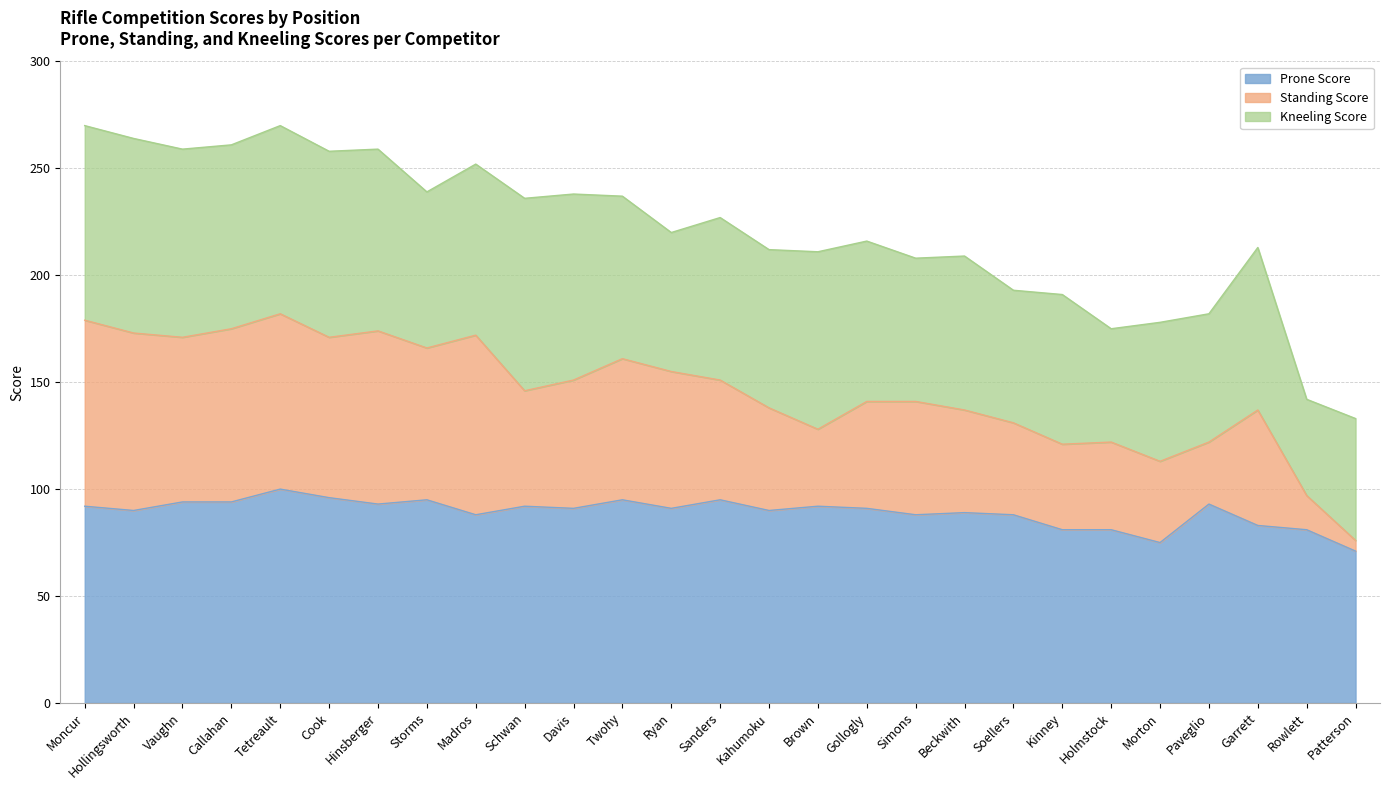

List the labels in order of Prone Score value, largest first.

Tetreault, Cook, Storms, Twohy, Sanders, Vaughn, Callahan, Hinsberger, Paveglio, Moncur, Schwan, Brown, Davis, Ryan, Gollogly, Hollingsworth, Kahumoku, Beckwith, Madros, Simons, Soellers, Garrett, Kinney, Holmstock, Rowlett, Morton, Patterson